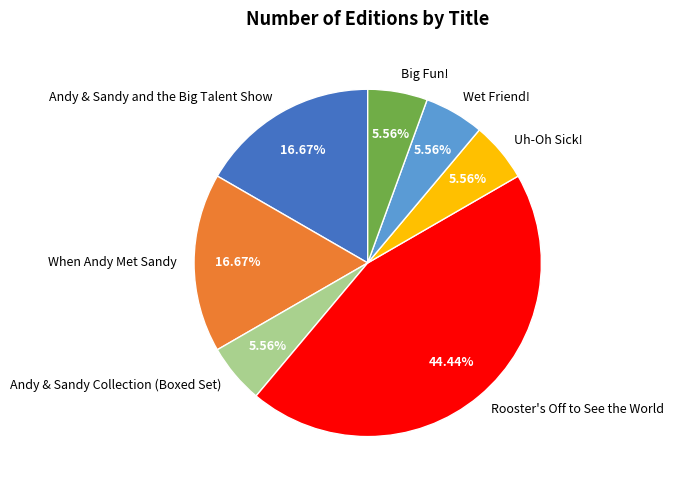

Does Andy & Sandy Collection (Boxed Set) account for over 50% of the chart?

No